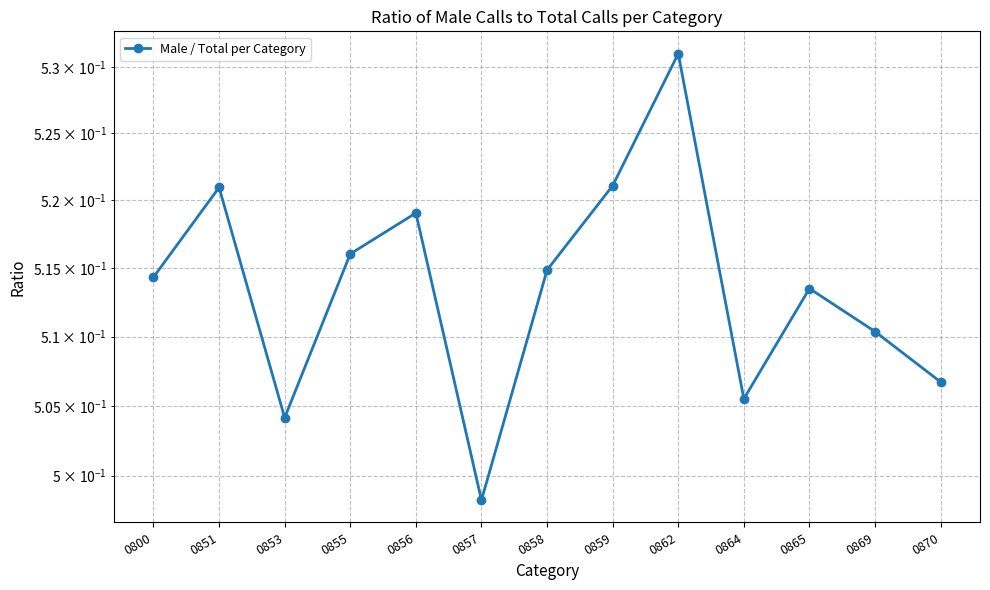

Where is the first local minimum?

0853